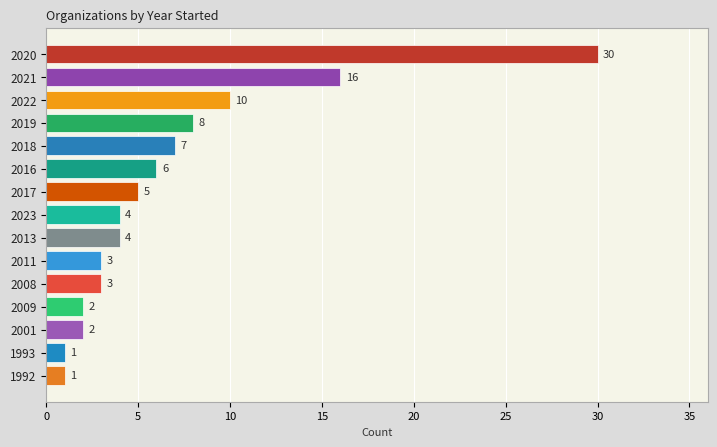

What is the maximum value shown in the chart?

30